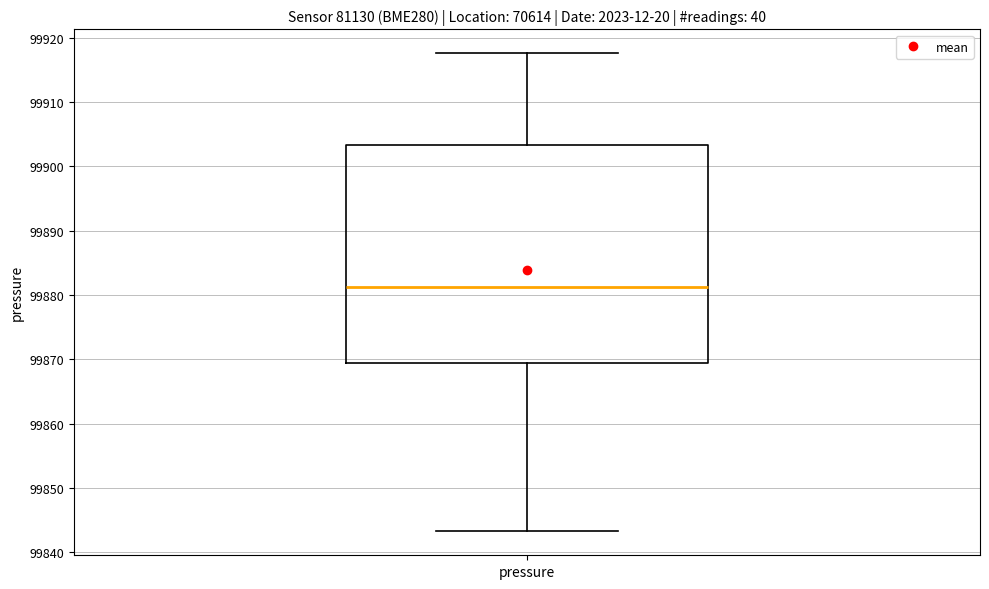

Transcribe this box plot: give where the median line is, the range the box spans, and where the two whiskers end, as read against the y-axis. The values are not printed on the chart, so give them approximately, as read against the axis.

median 99881, box 99869 to 99903, whiskers 99843 to 99918